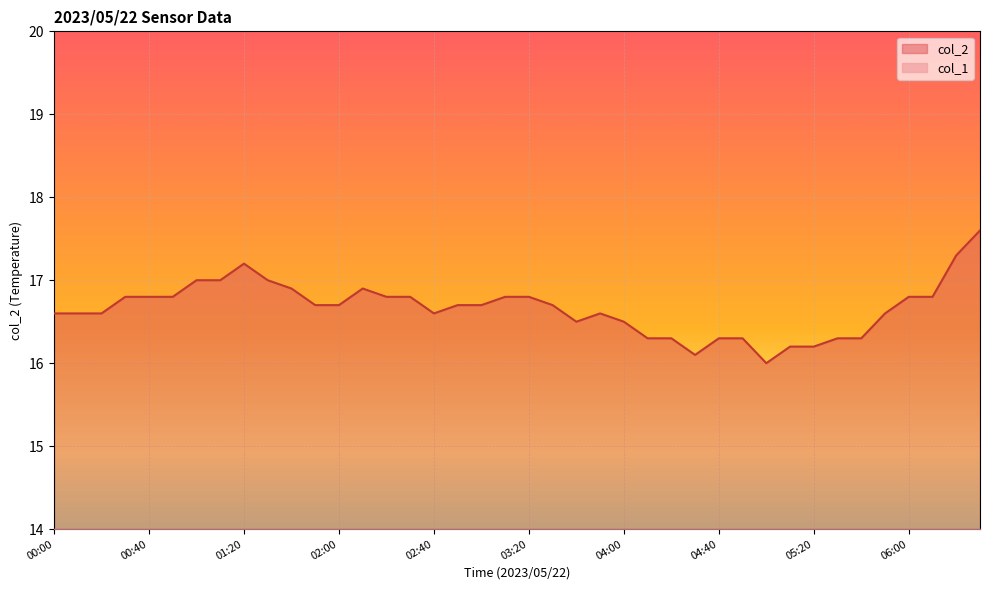

Which category has the lowest value across all series?

05:00